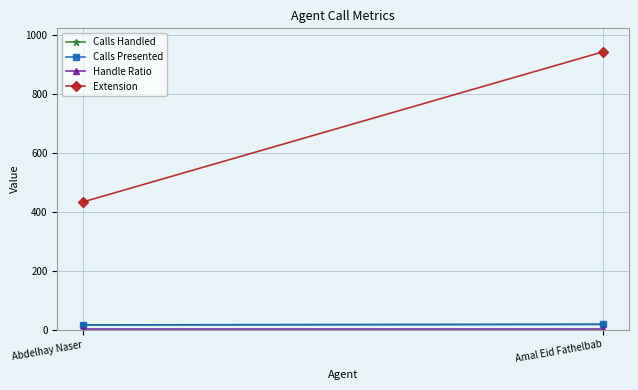

Reading left to right, what are all the values shown in this chart?

Calls Handled: Abdelhay Naser=16	Amal Eid Fathelbab=18
Calls Presented: Abdelhay Naser=16	Amal Eid Fathelbab=18
Handle Ratio: Abdelhay Naser=1	Amal Eid Fathelbab=1
Extension: Abdelhay Naser=433	Amal Eid Fathelbab=941